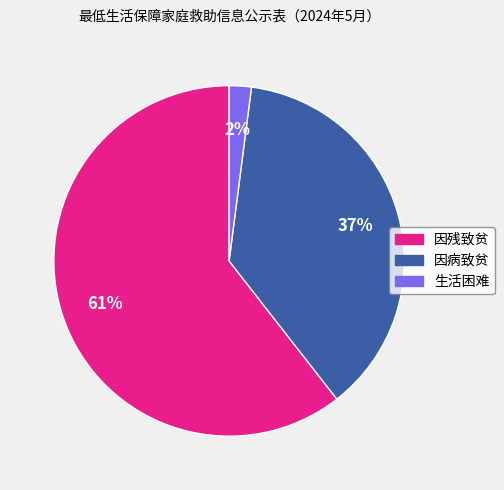

Combined, do 生活困难 and 因残致贫 account for over 50%?

Yes